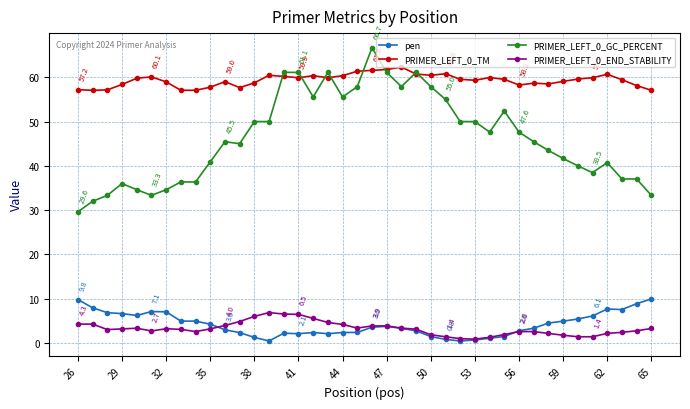

True or false: PRIMER_LEFT_0_END_STABILITY and PRIMER_LEFT_0_GC_PERCENT cross at least once.

False